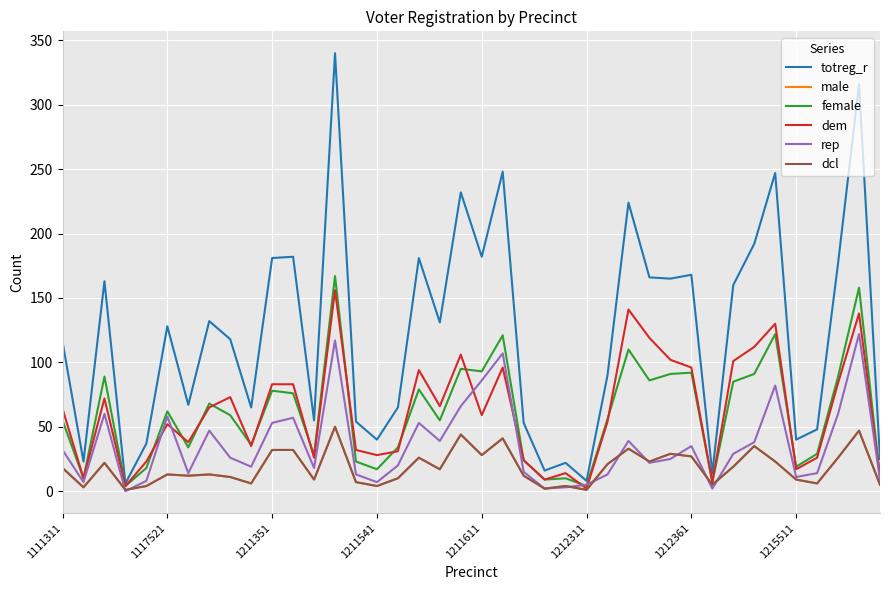

True or false: male and dcl intersect in this chart.

False